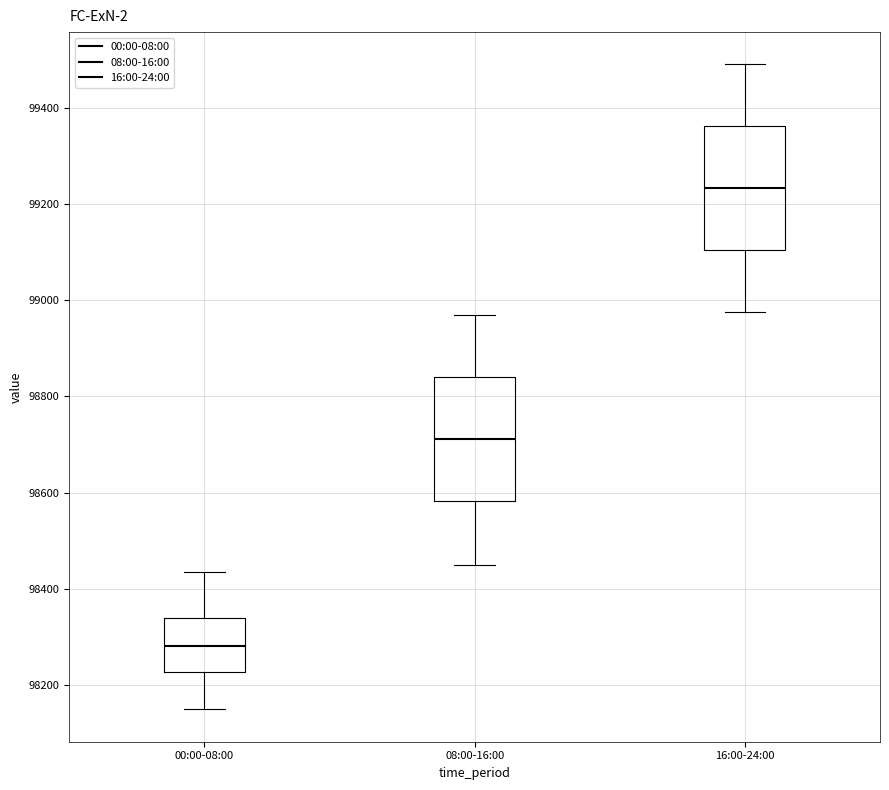

Reading left to right, transcribe this box plot: for each box, give where its median line is, the range the box spans, and where its two whiskers end, as read against the y-axis. The values are not printed on the chart, so give them approximately, as read against the axis.

00:00-08:00: median 98280, box 98220 to 98340, whiskers 98140 to 98440
08:00-16:00: median 98720, box 98580 to 98840, whiskers 98460 to 98960
16:00-24:00: median 99240, box 99100 to 99360, whiskers 98980 to 99500